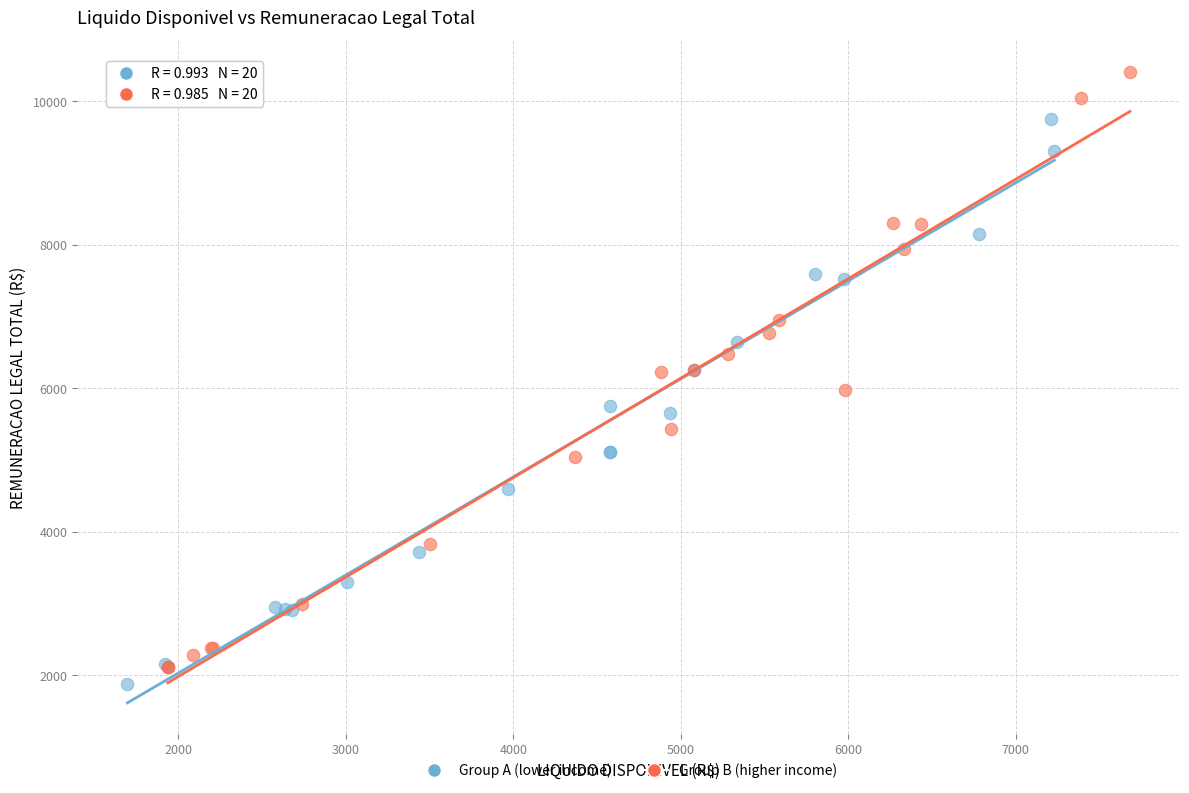

Which series contains the highest Y value?

Group B (higher income)